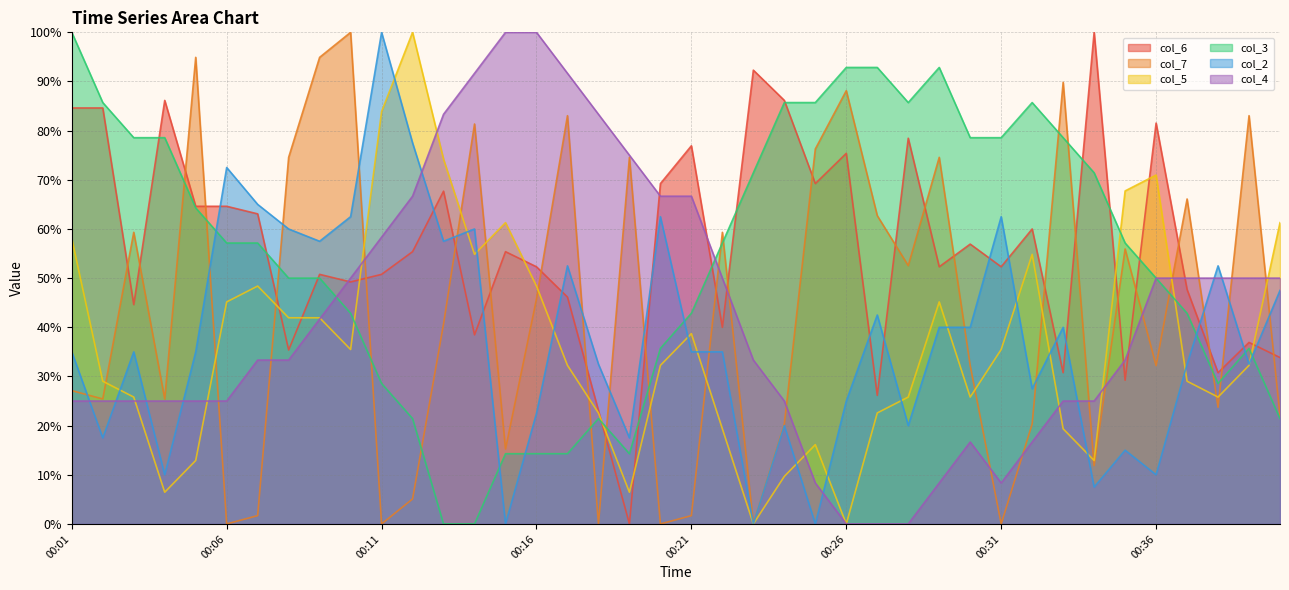

In col_7, how many points are higher than both neighbors (excluding endpoints)?

13